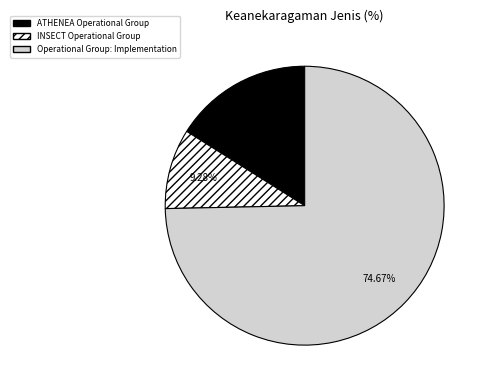

What is the largest slice in the pie chart?

Operational Group: Implementation